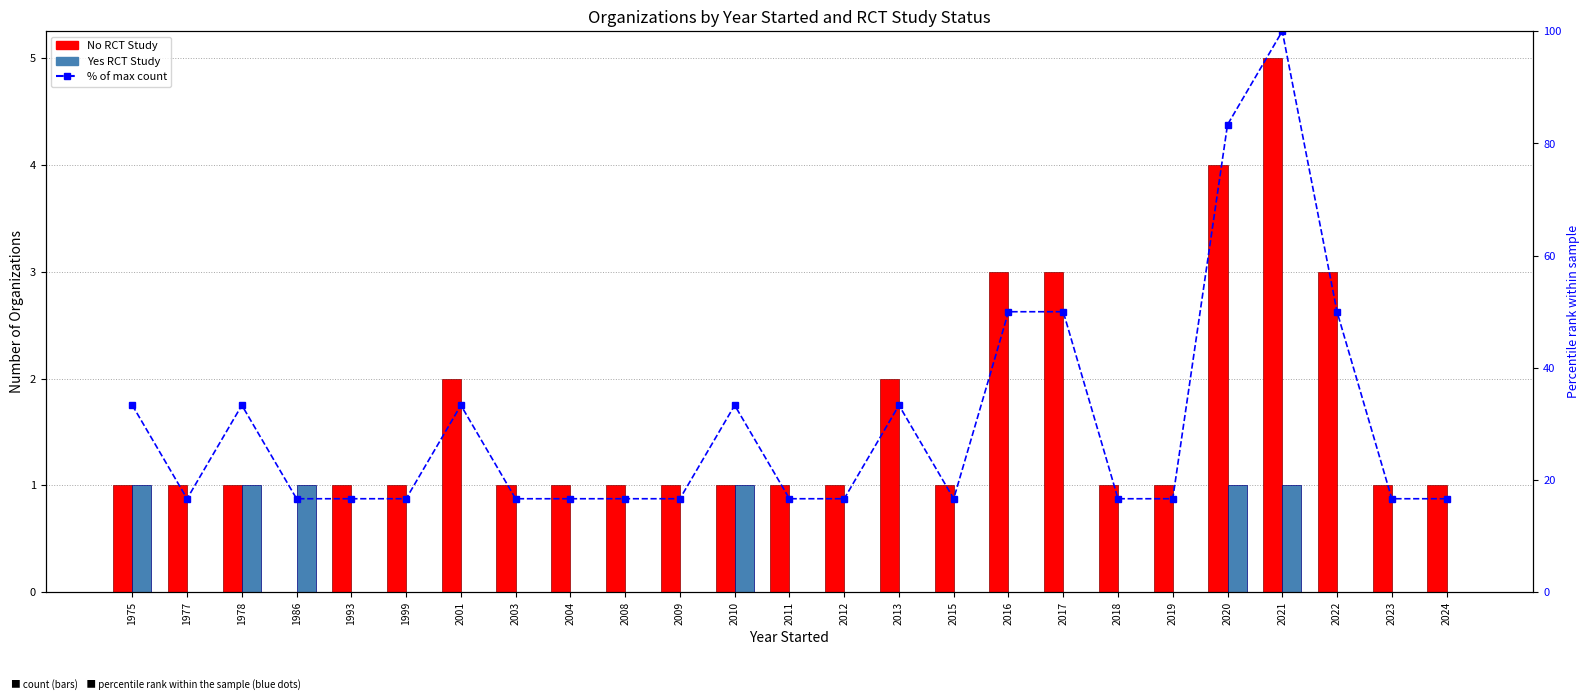

At which category is the sum across all series the highest?

2021